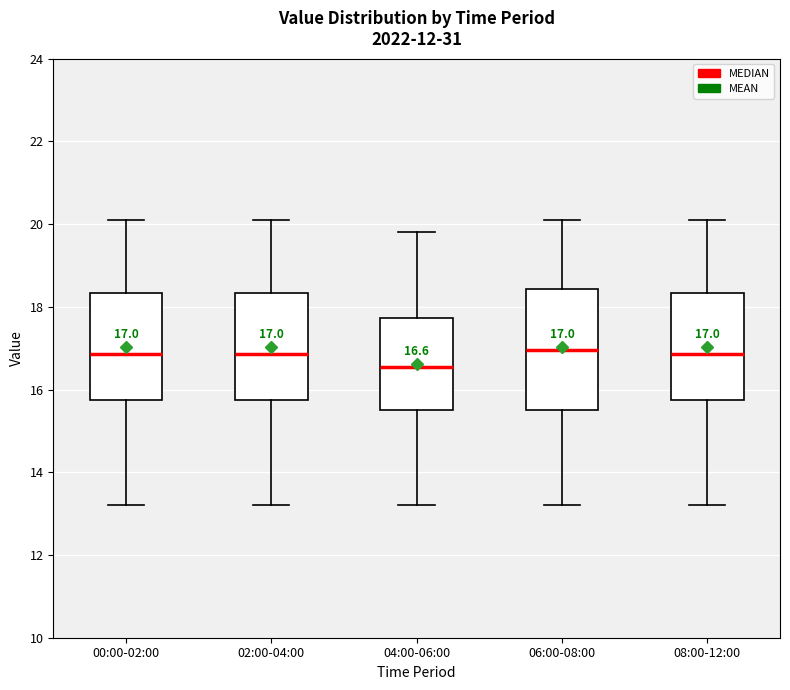

Which box's median line is the lowest?

04:00-06:00